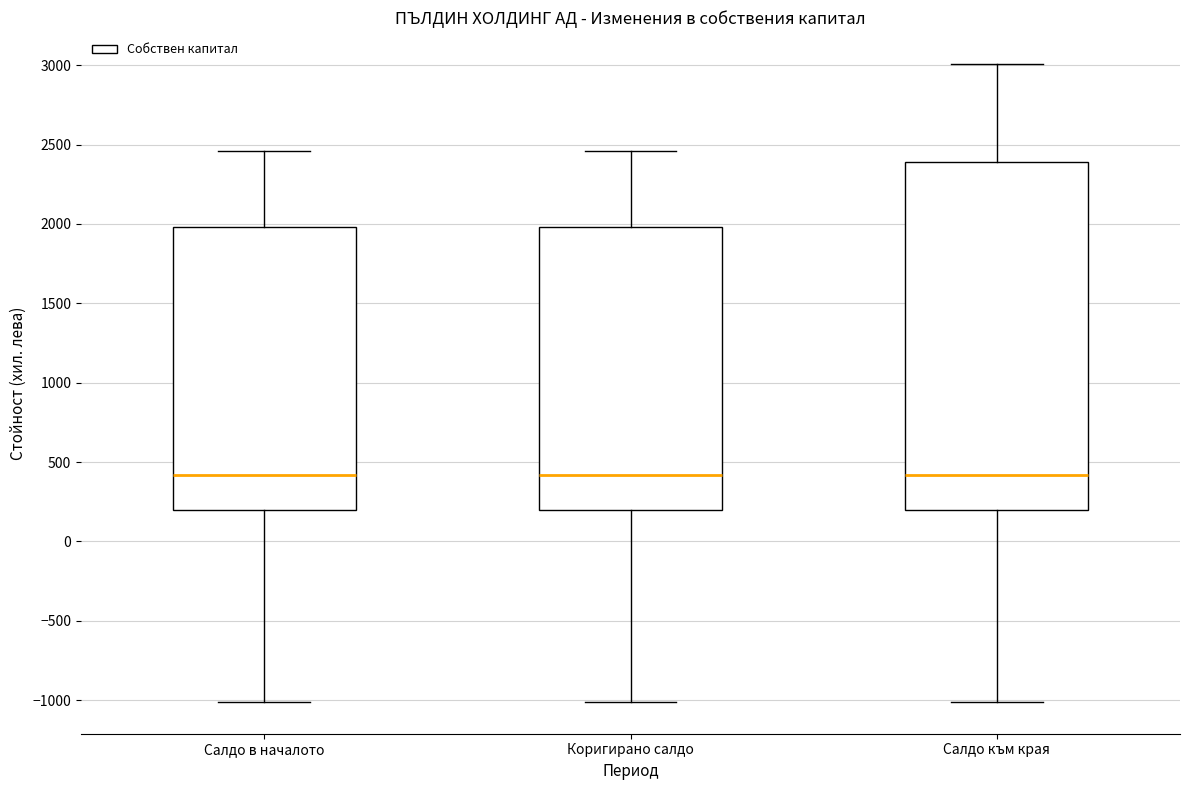

Reading left to right, read every box against the y-axis: the position of its median line, the range the box covers, and the ends of its whiskers. The values are not printed on the chart, so give them approximately, as read against the axis.

Салдо в началото: median 400, box 200 to 2000, whiskers -1000 to 2450
Коригирано салдо: median 400, box 200 to 2000, whiskers -1000 to 2450
Салдо към края: median 400, box 200 to 2400, whiskers -1000 to 3000